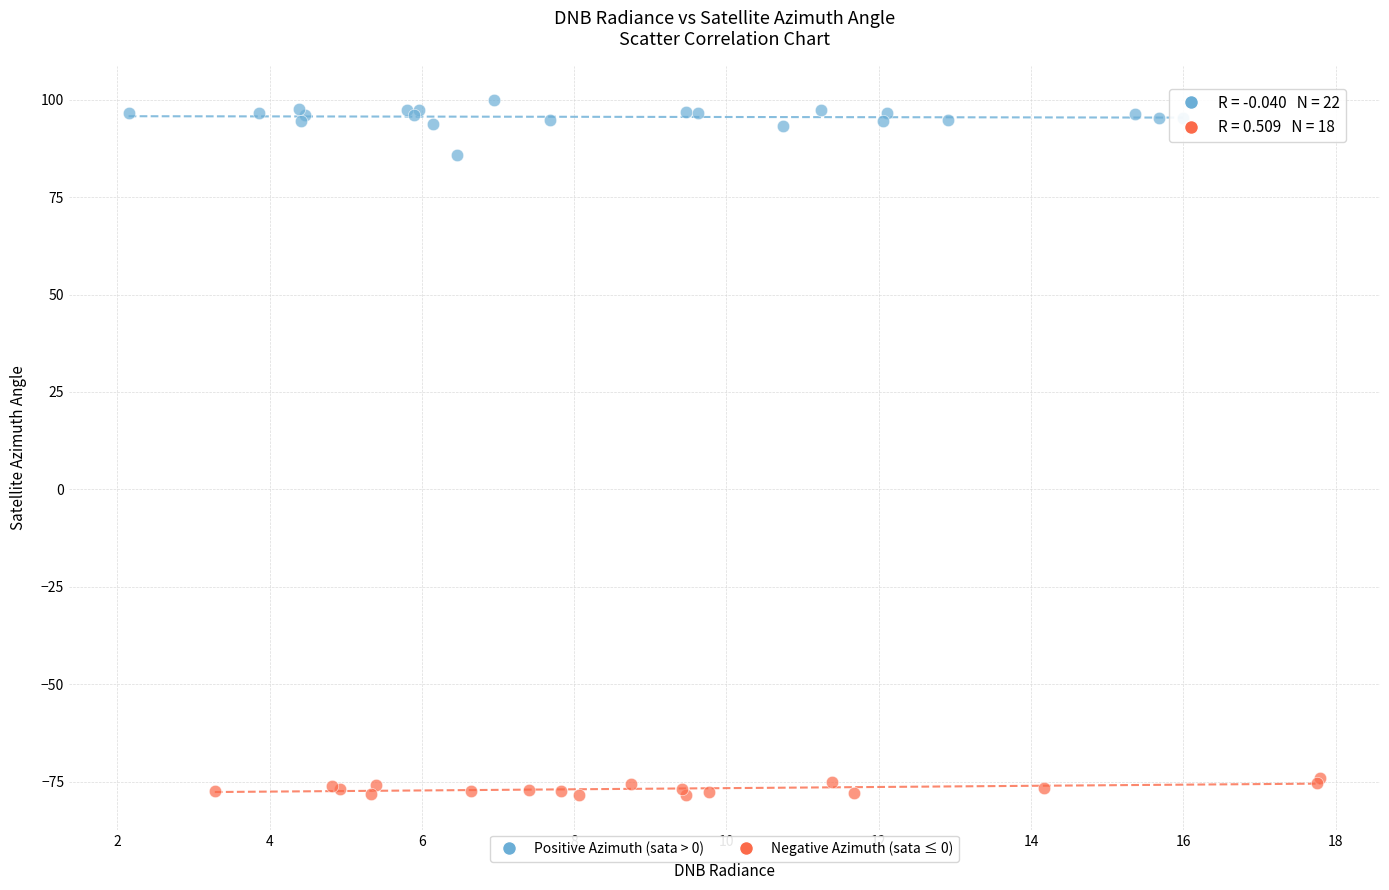

Which series reaches the maximum Y coordinate?

Positive Azimuth (sata > 0)